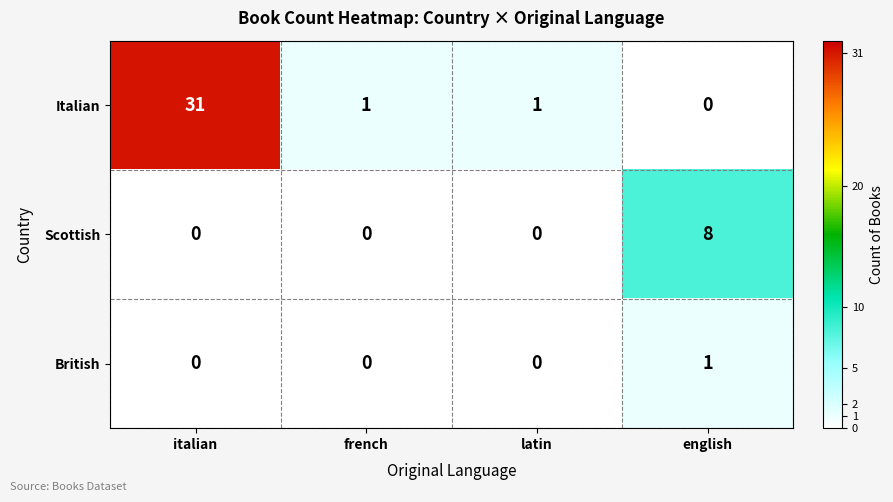

Rank the series by their maximum value, from highest to lowest.

Italian, Scottish, British